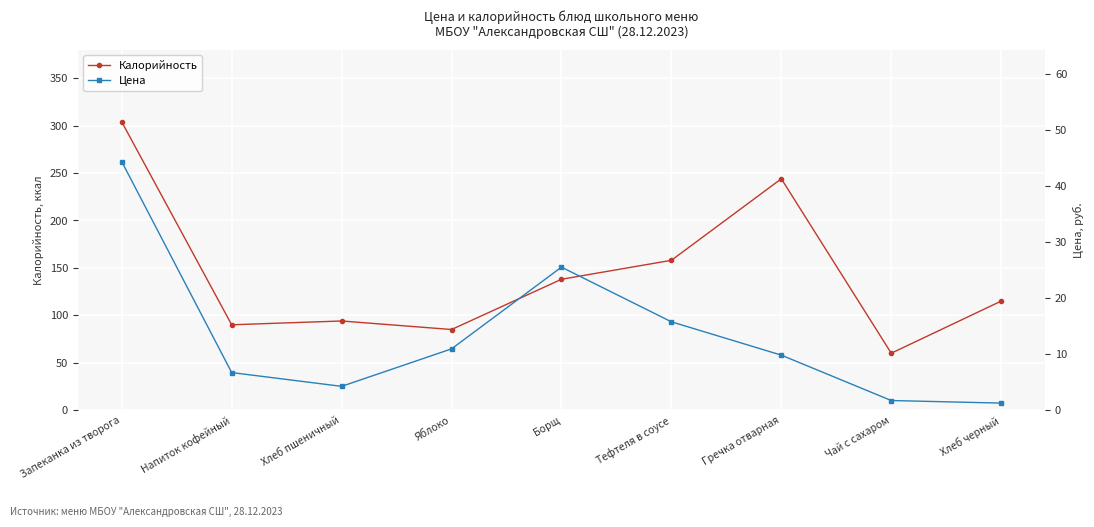

At how many categories does at least one series exceed 115?

4